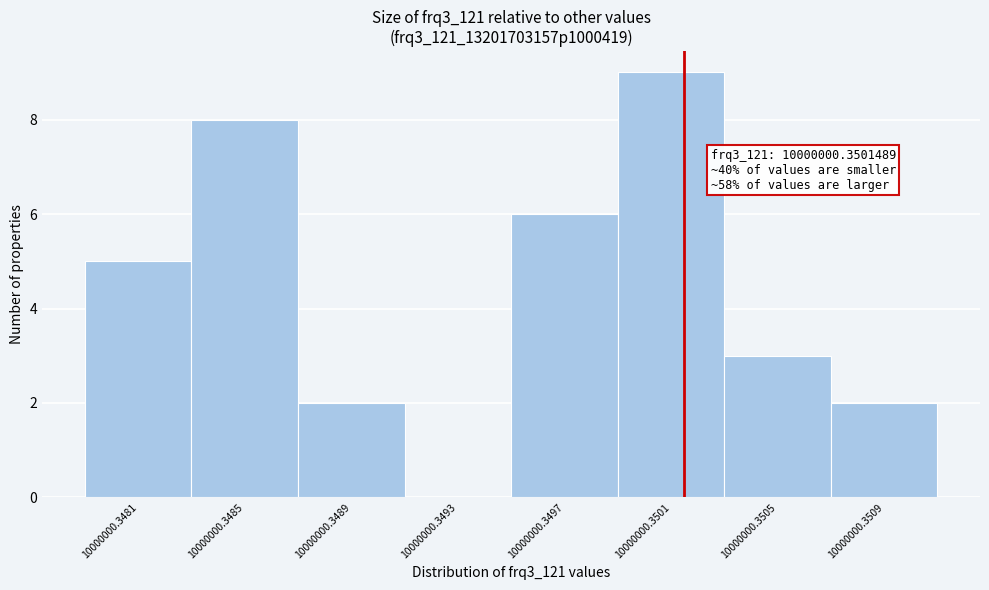

Reading left to right, transcribe all the data shown in this chart.

10000000.3481=5	10000000.3485=8	10000000.3489=2	10000000.3493=0	10000000.3497=6	10000000.3501=9	10000000.3505=3	10000000.3509=2